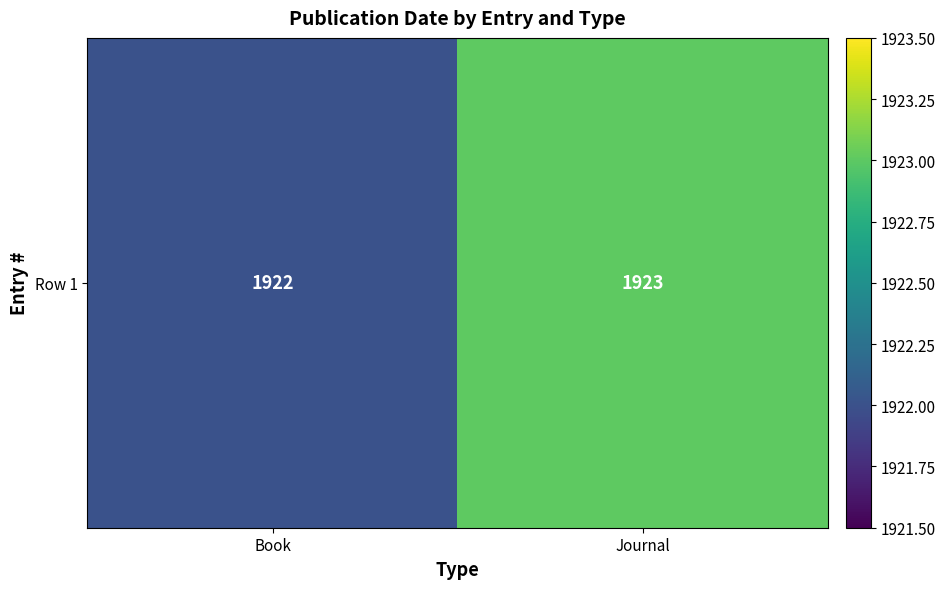

What is the minimum value shown in the chart?

1922